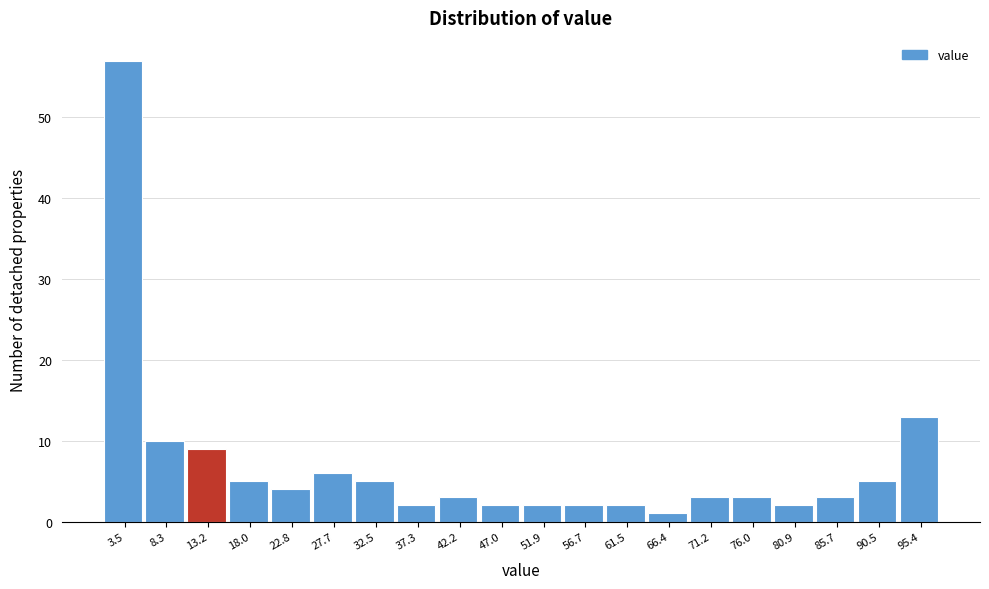

Reading left to right, transcribe all the data shown in this chart.

3.5=57	8.3=10	13.2=9	18.0=5	22.8=4	27.7=6	32.5=5	37.3=2	42.2=3	47.0=2	51.9=2	56.7=2	61.5=2	66.4=1	71.2=3	76.0=3	80.9=2	85.7=3	90.5=5	95.4=13